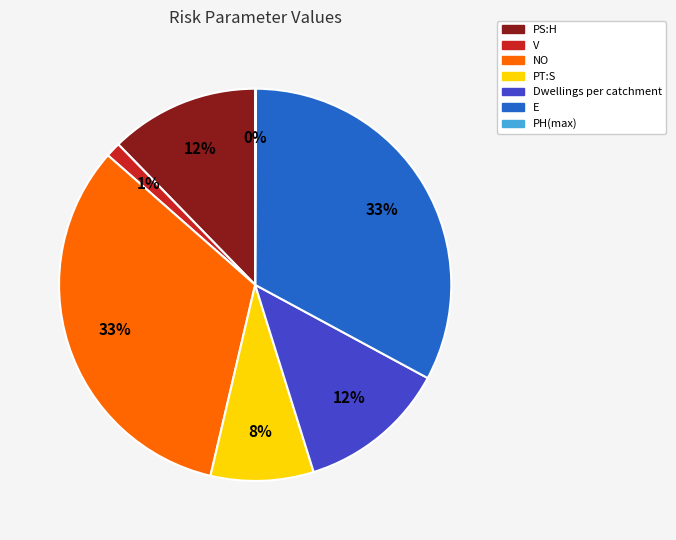

True or false: V accounts for 1% of the total.

True